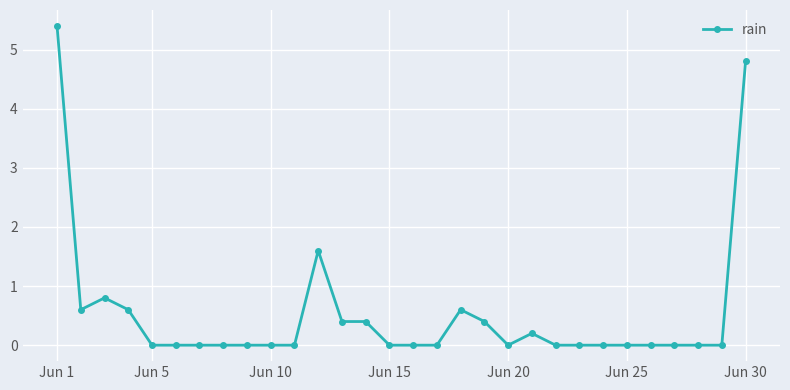

What is the value of the 12th point from the left?

1.6